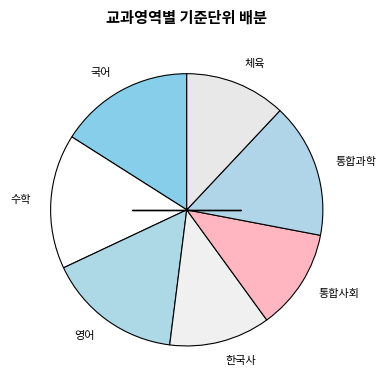

What is the ratio of the value at 수학 to the value at 한국사?

1.3